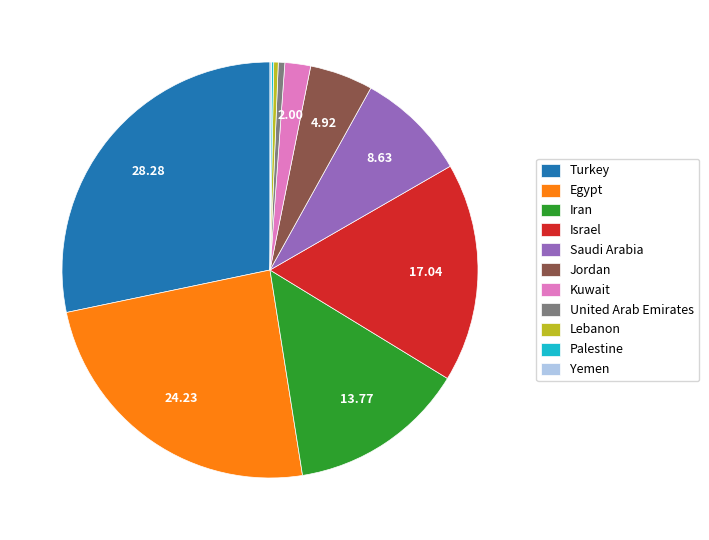

Does United Arab Emirates account for over 50% of the chart?

No